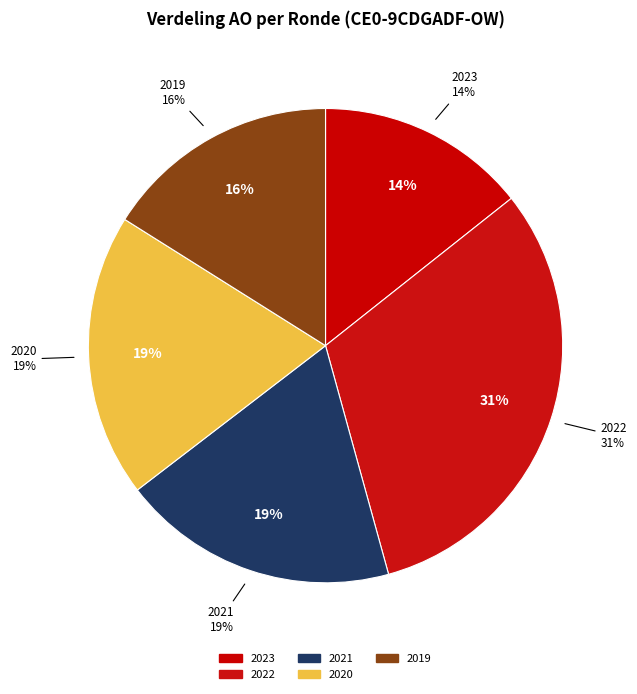

Is there a majority slice in this chart?

No